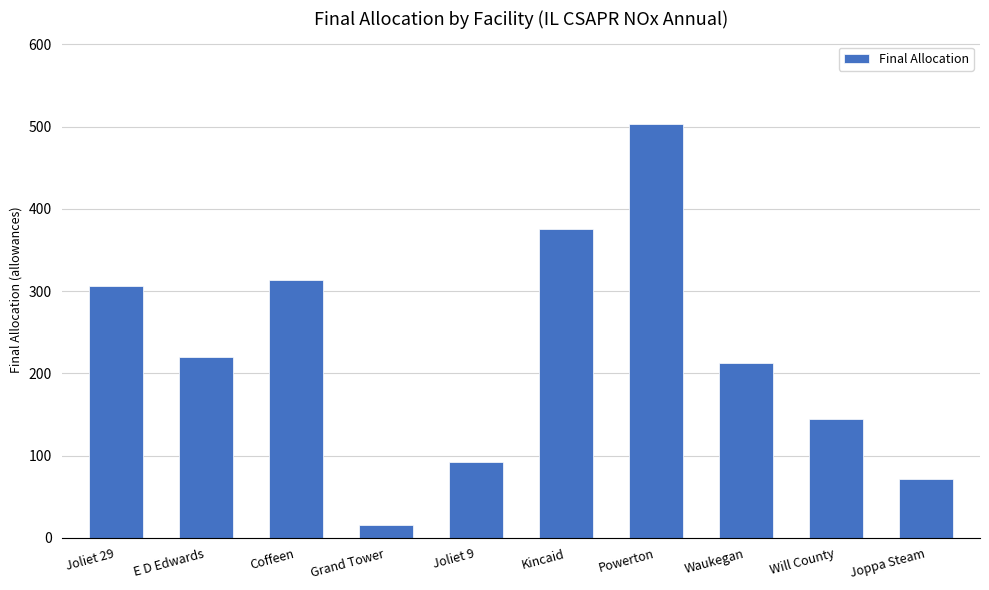

The value at Coffeen is 313. True or false?

True